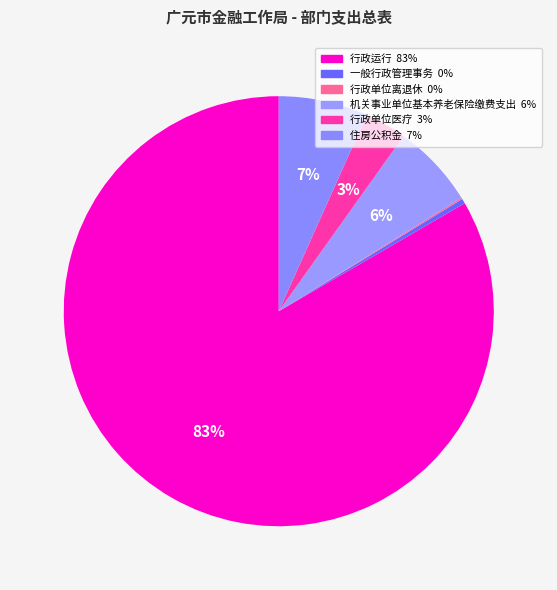

Approximately how many times larger is the value at 一般行政管理事务 compared to 机关事业单位基本养老保险缴费支出?

0.1